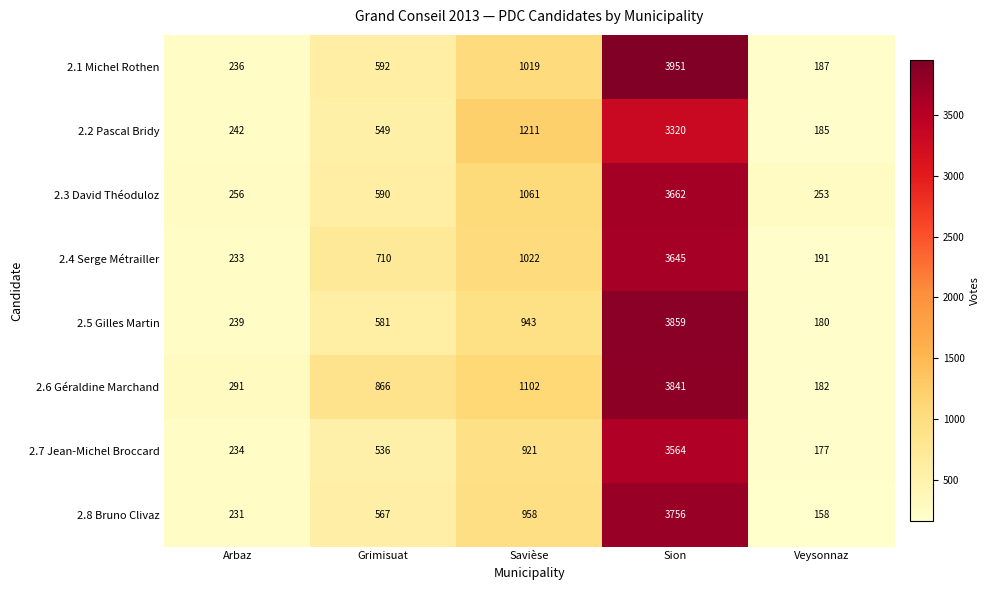

List the labels in order of 2.3 David Théoduloz value, largest first.

Sion, Savièse, Grimisuat, Arbaz, Veysonnaz